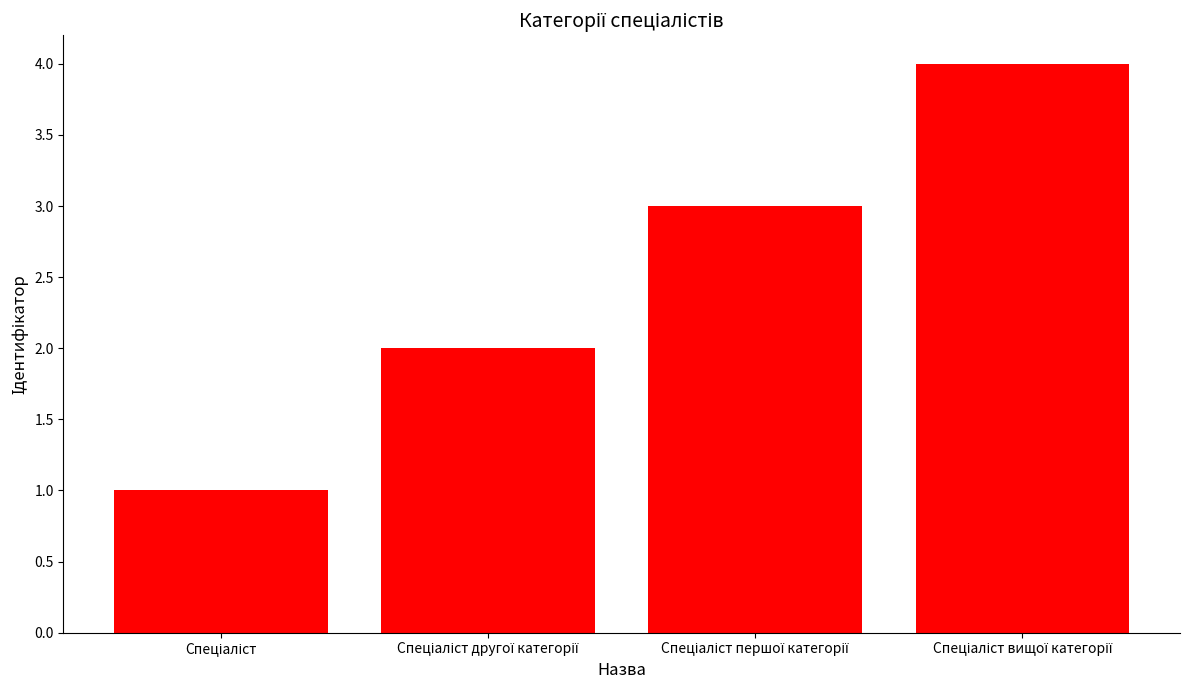

What is the maximum value shown in the chart?

4